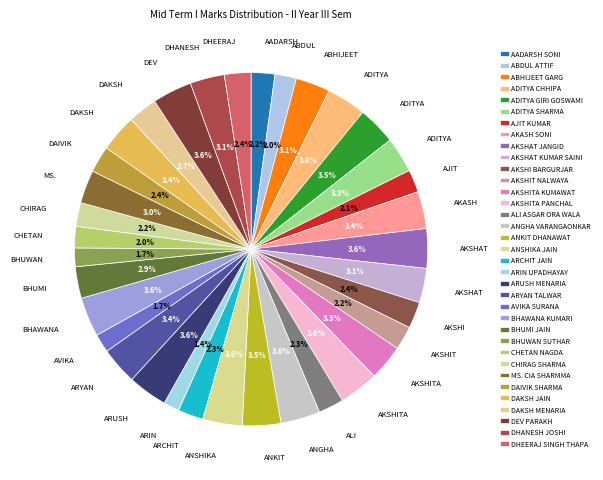

Is it true that DHANESH JOSHI is 1% of the pie?

False